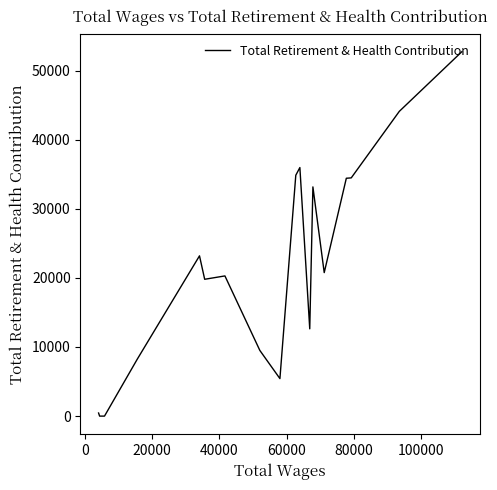

The value at 100000 is 20544. True or false?

False